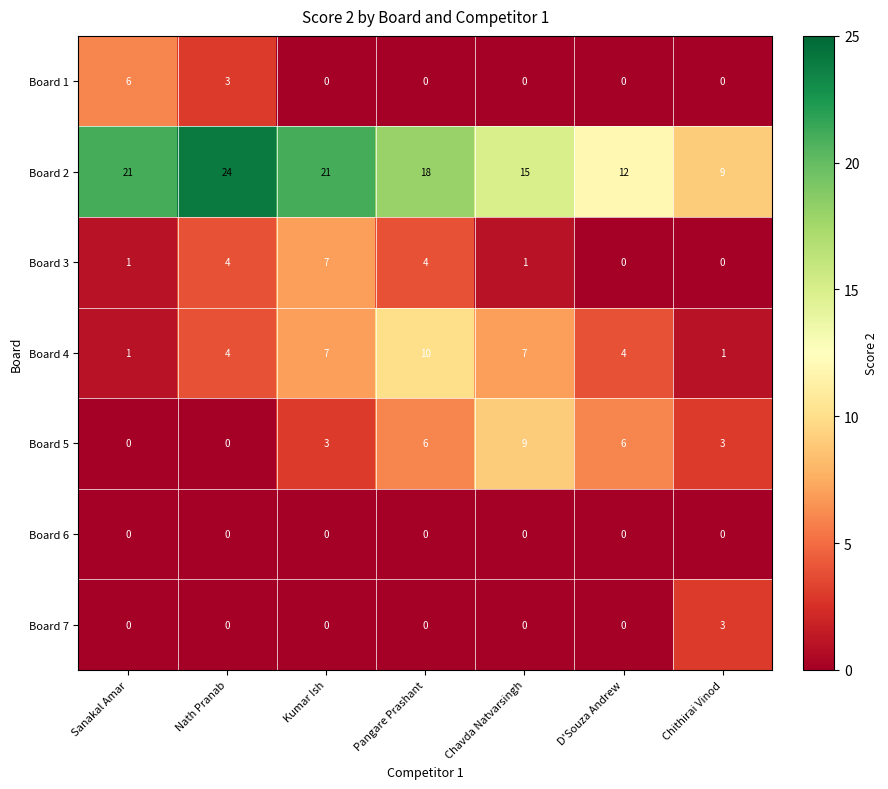

What is the difference between the second highest and second lowest values in the Board 5 series?

6